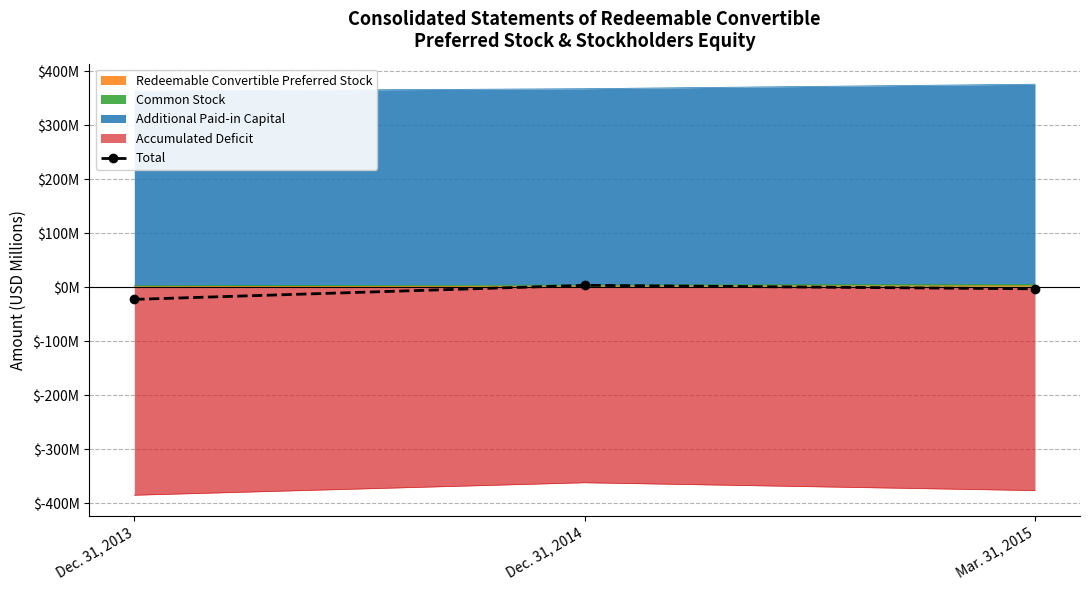

What is the greatest value displayed?

3.4